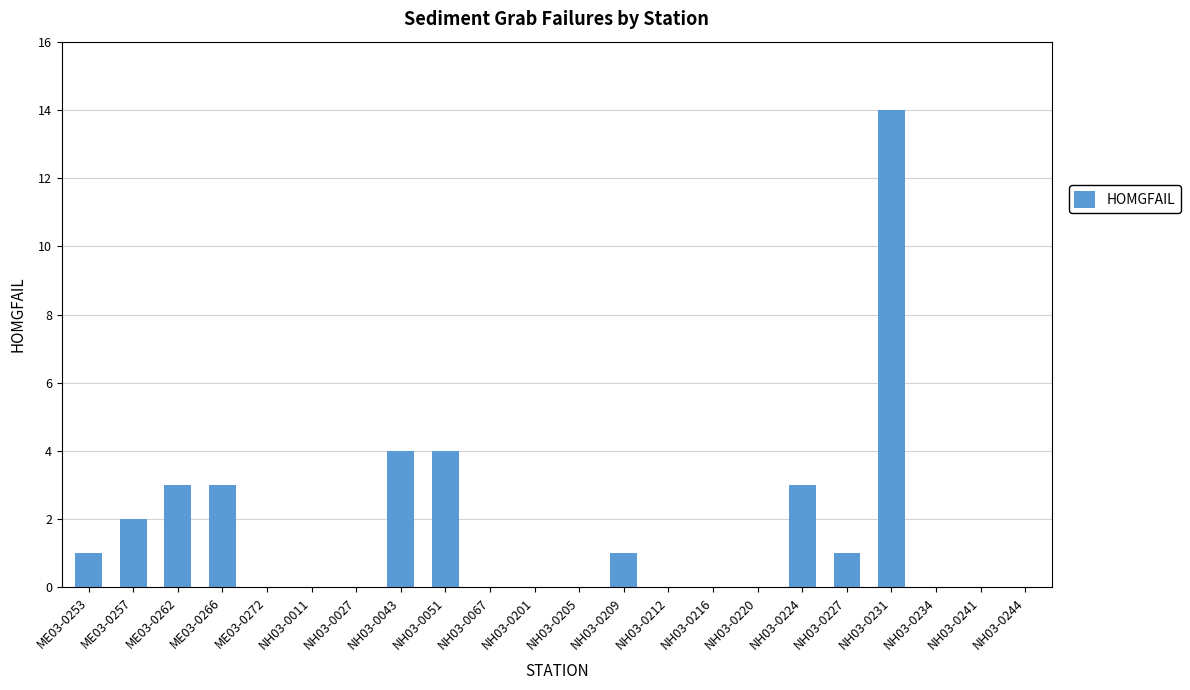

What is the maximum value shown in the chart?

14